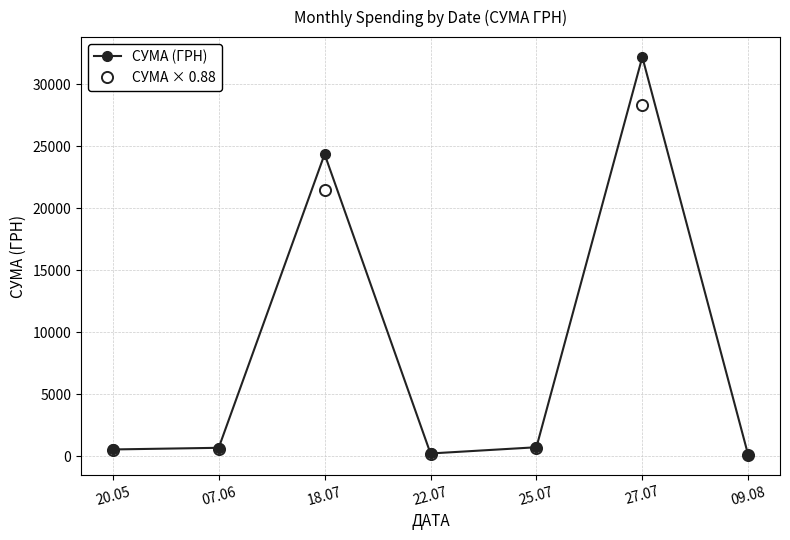

What is the difference between the maximum and minimum values in the СУМА (ГРН) series?

32130.0